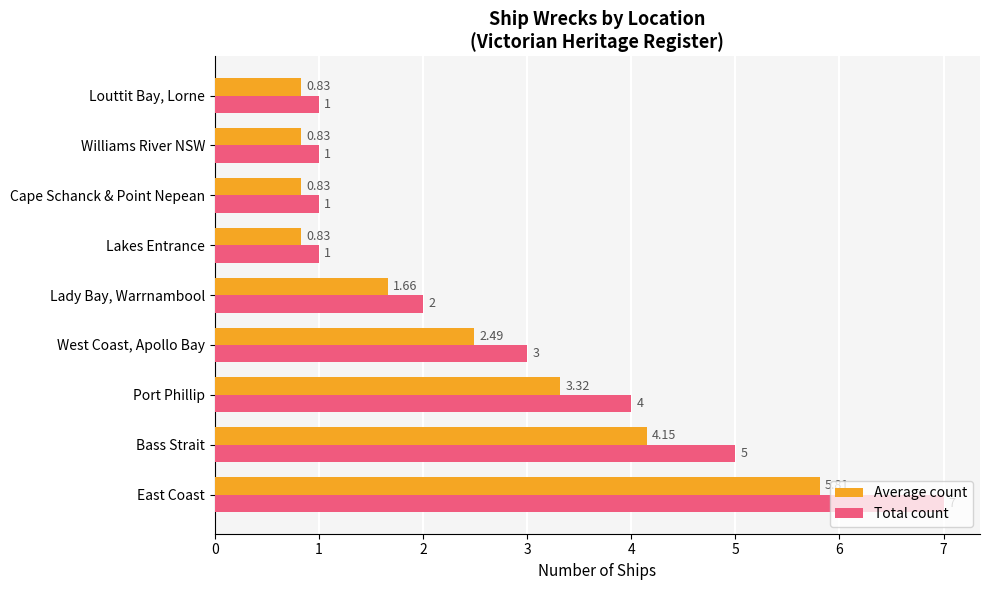

Count the Total count values in the range 1 to 4.

7